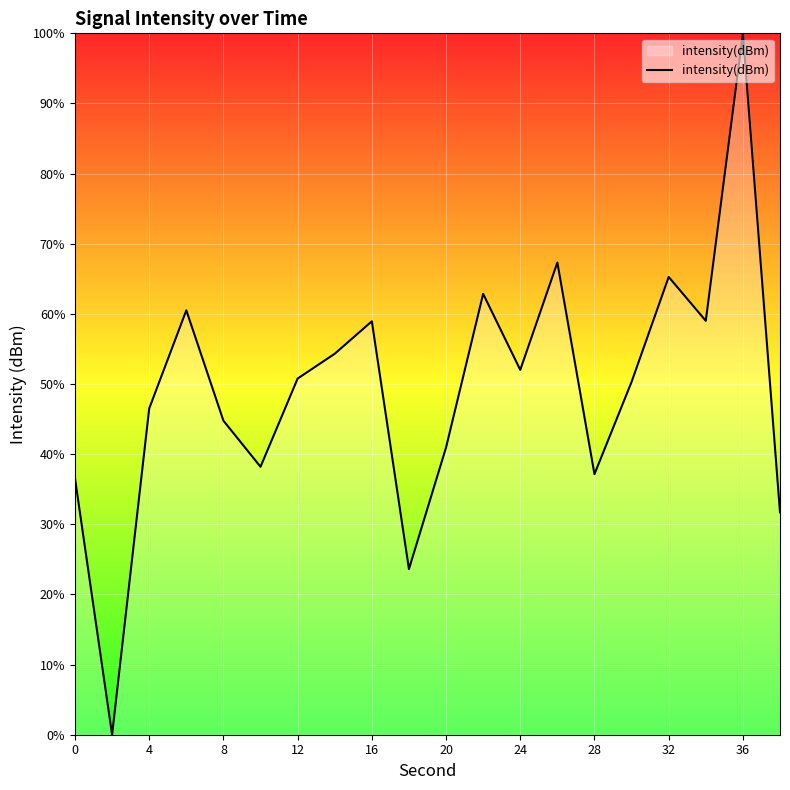

What is the greatest value displayed?

100.0